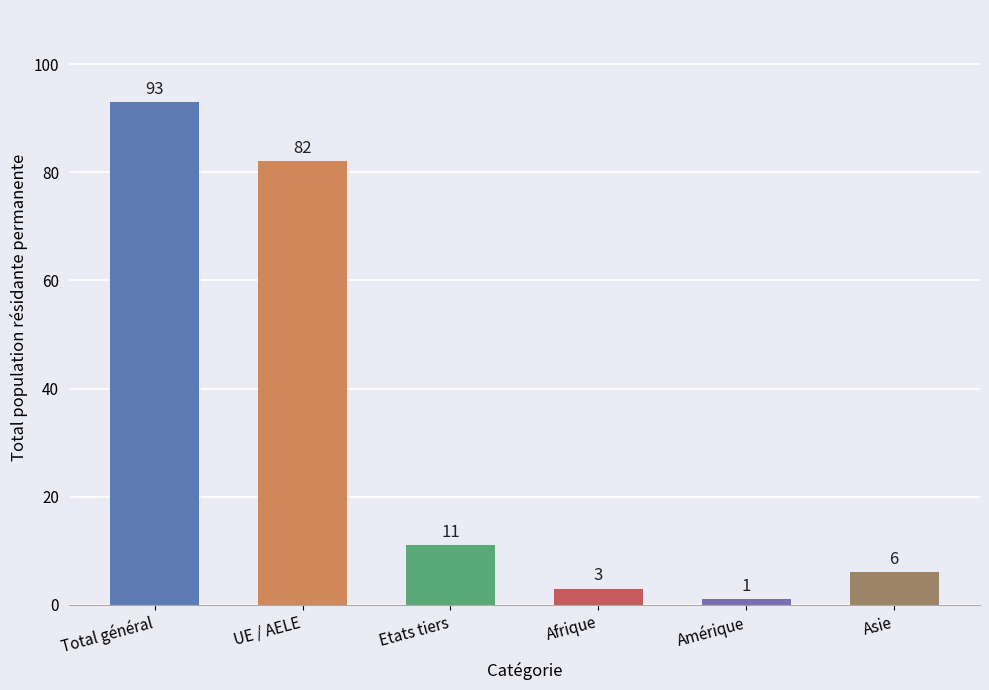

What is the change in value from Etats tiers to Amérique?

-10